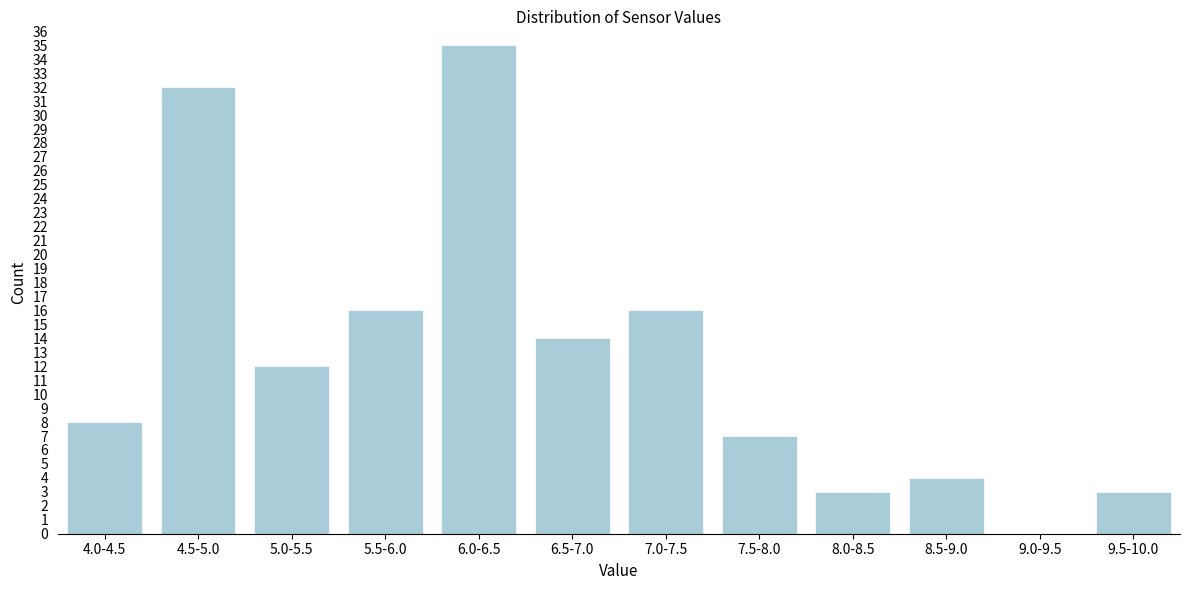

Reading right to left, extract all data points from this chart.

9.5-10.0=3	9.0-9.5=0	8.5-9.0=4	8.0-8.5=3	7.5-8.0=7	7.0-7.5=16	6.5-7.0=14	6.0-6.5=35	5.5-6.0=16	5.0-5.5=12	4.5-5.0=32	4.0-4.5=8